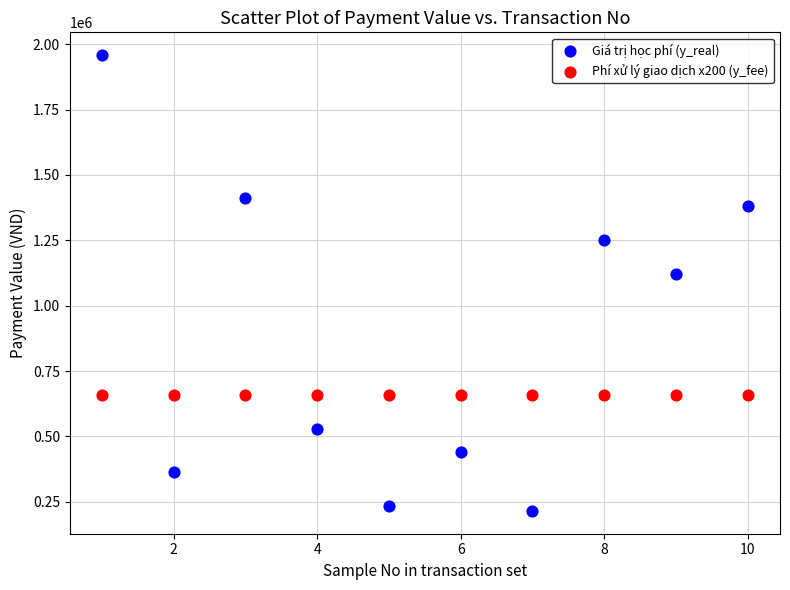

Which series reaches the maximum Y coordinate?

Giá trị học phí (y_real)